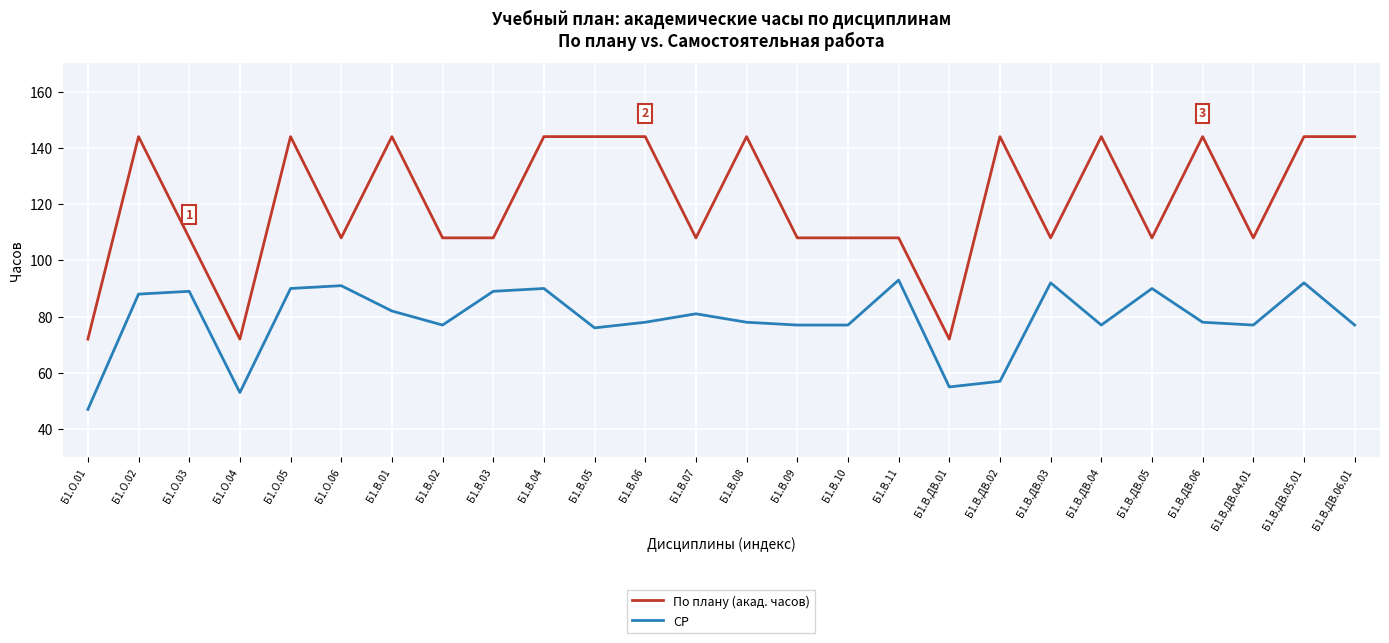

Reading left to right, transcribe all the data shown in this chart.

По плану (акад. часов): 72	144	108	72	144	108	144	108	108	144	144	144	108	144	108	108	108	72	144	108	144	108	144	108	144	144
СР: 47	88	89	53	90	91	82	77	89	90	76	78	81	78	77	77	93	55	57	92	77	90	78	77	92	77